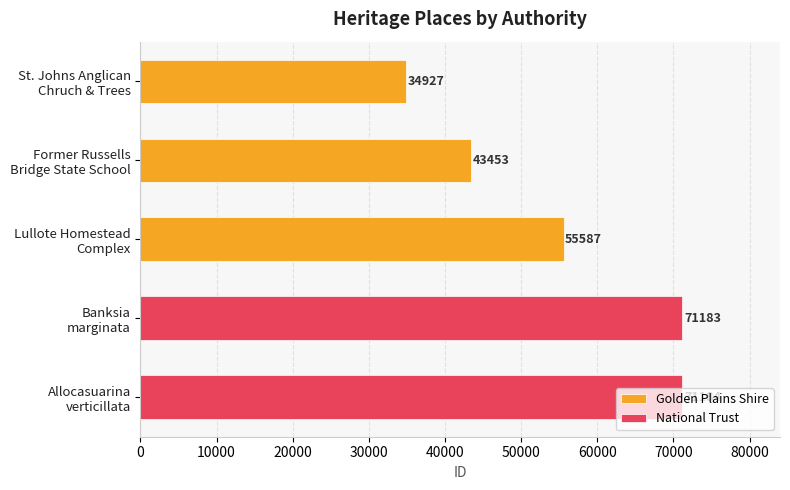

At St. Johns Anglican Chruch & Trees, list the series in order from largest to smallest.

Golden Plains Shire, National Trust